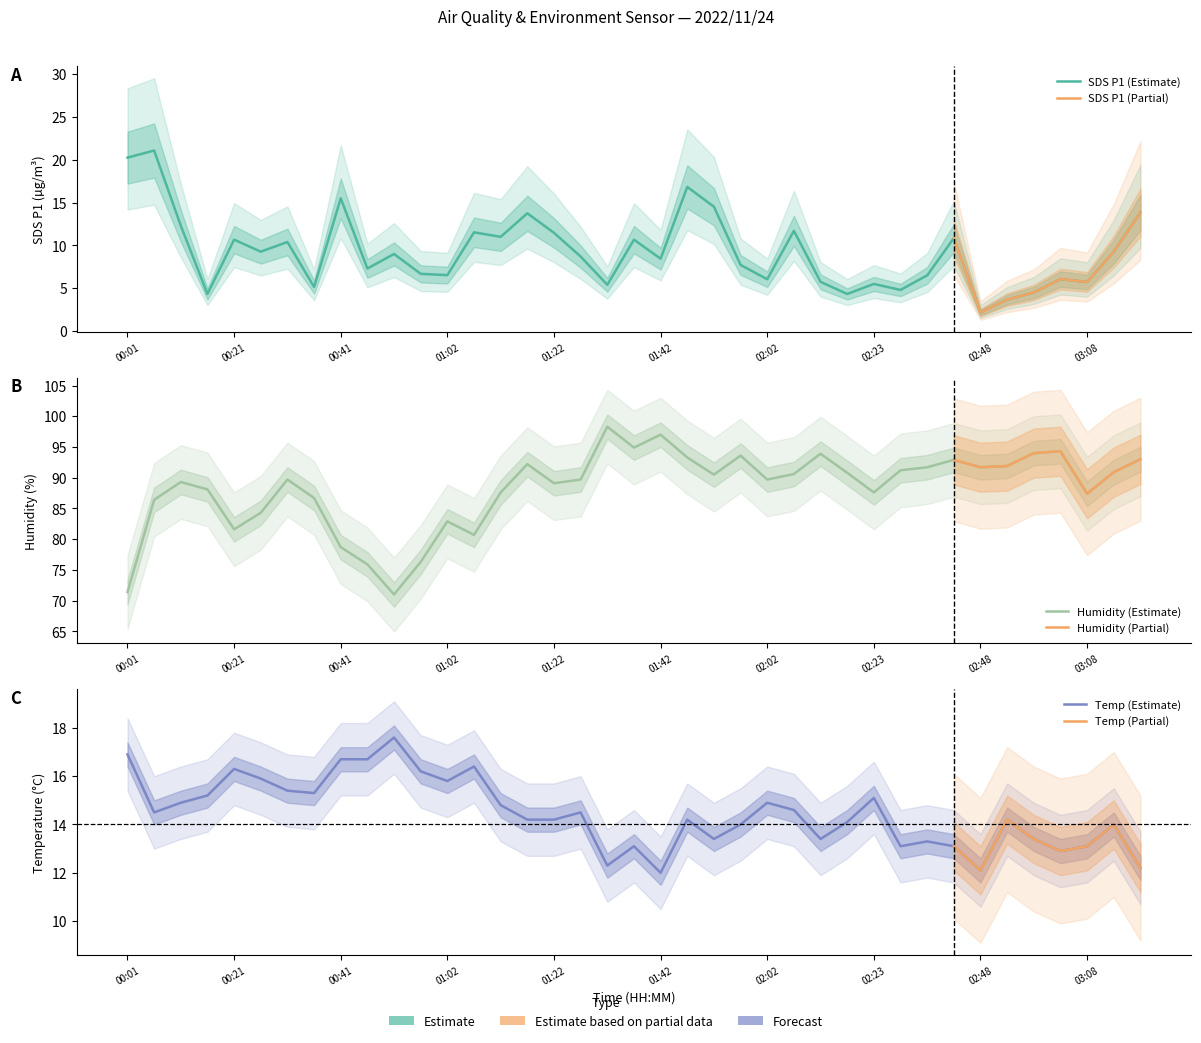

At 5, list the series in order from smallest to largest.

SDS_P1, Temp, Humidity